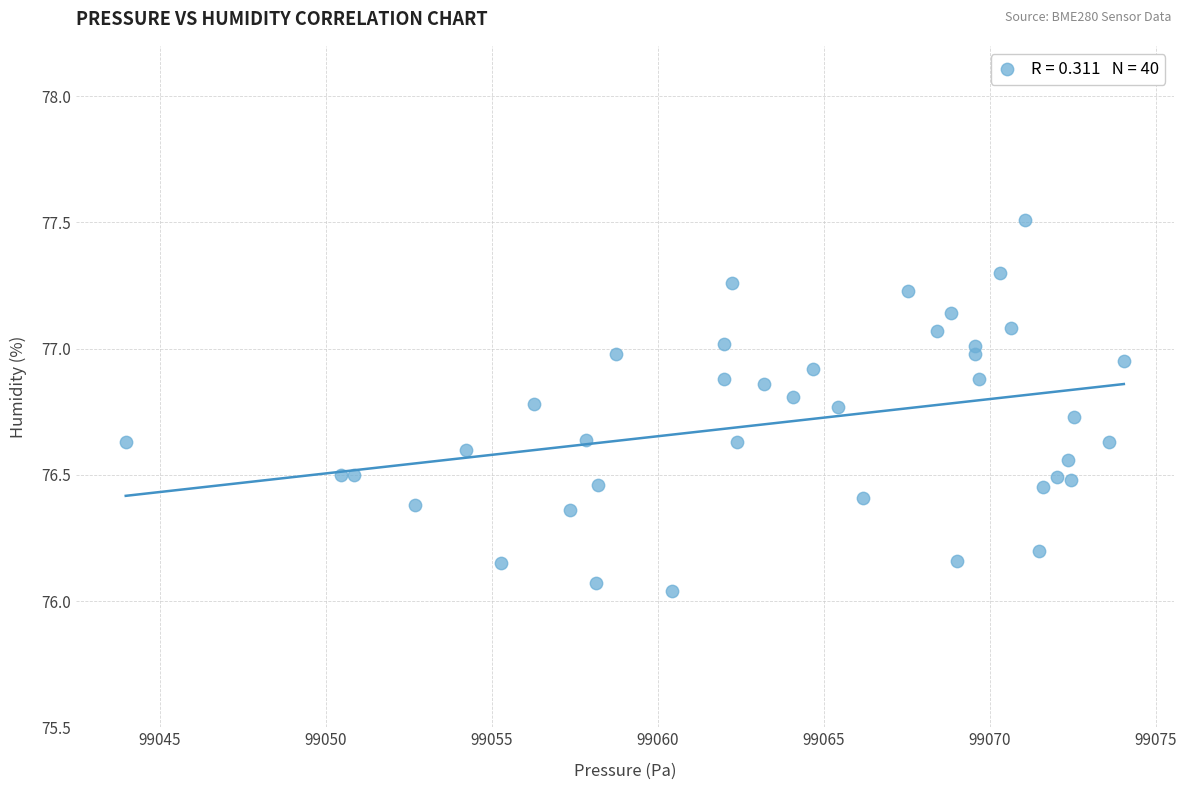

What is the range of X values (max minus min)?

30.1